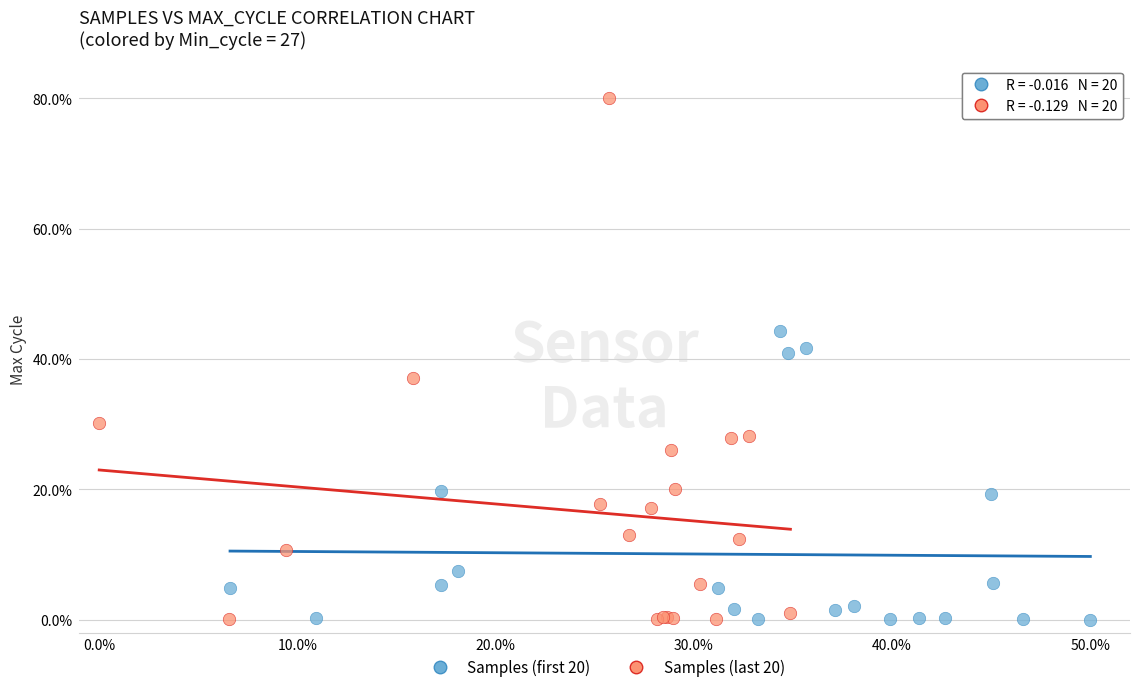

Which series reaches the maximum Y coordinate?

Samples (last 20)